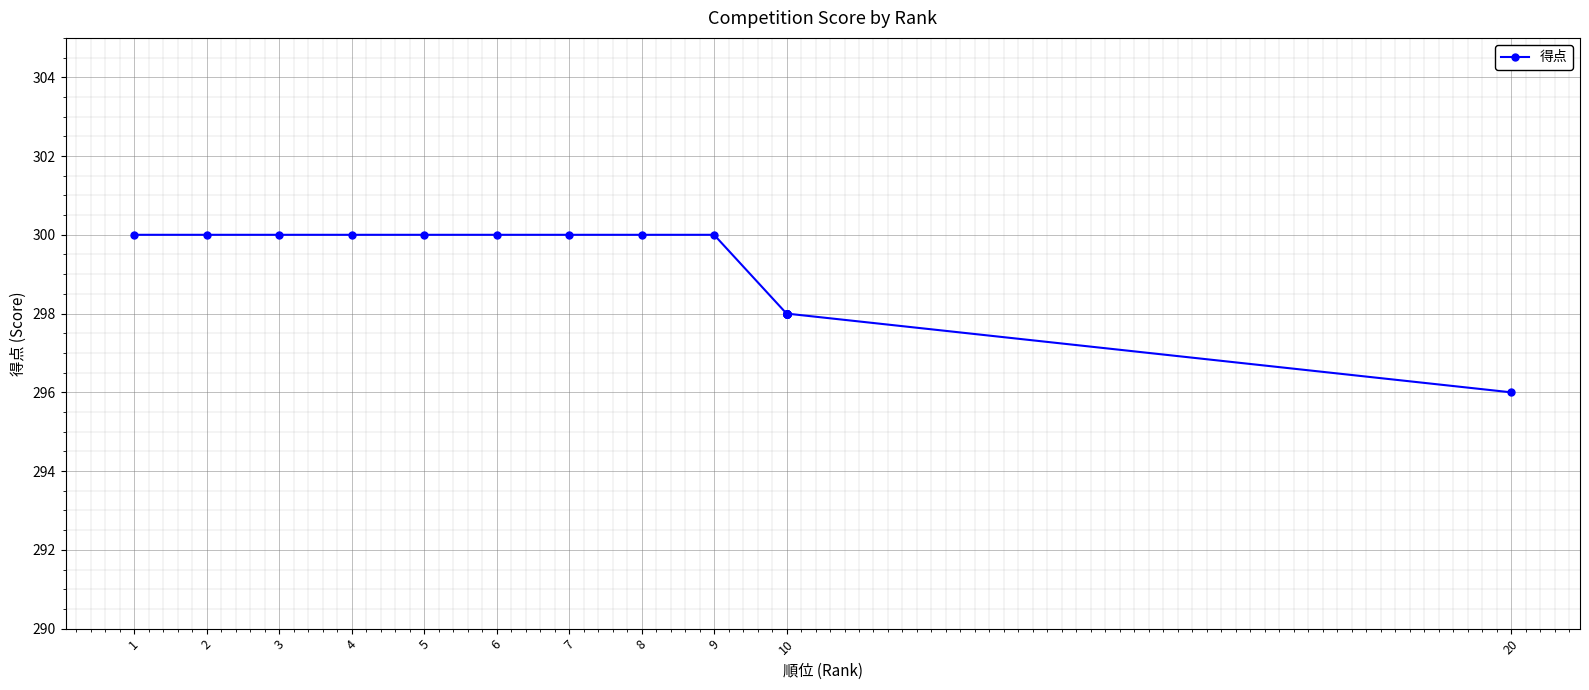

What is the greatest value displayed?

300